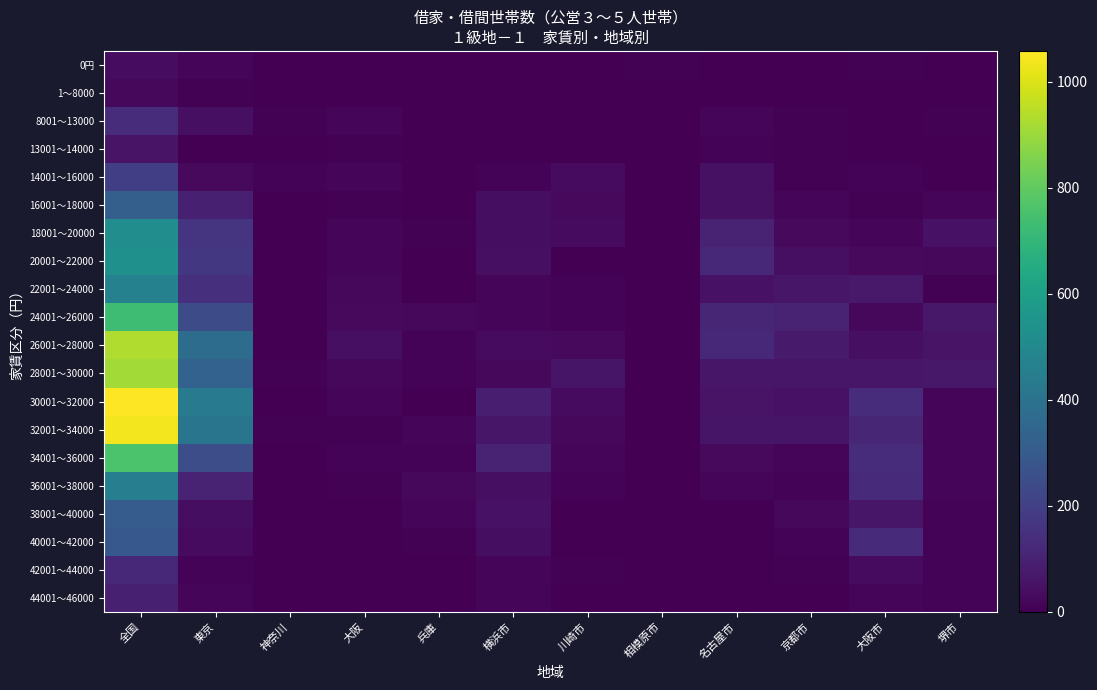

What is the total value across all series at 川崎市?

299